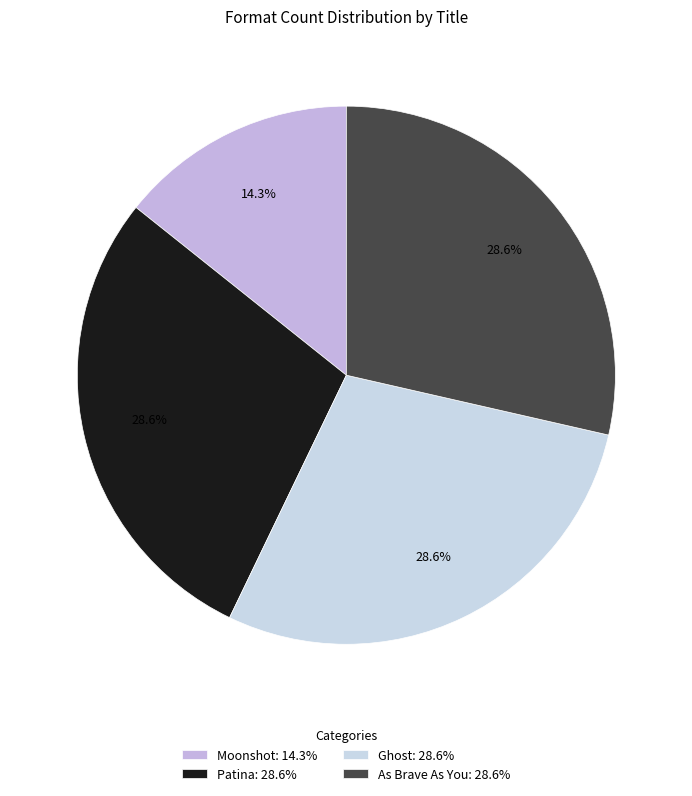

What percentage is the Patina slice, to the nearest percent?

29%